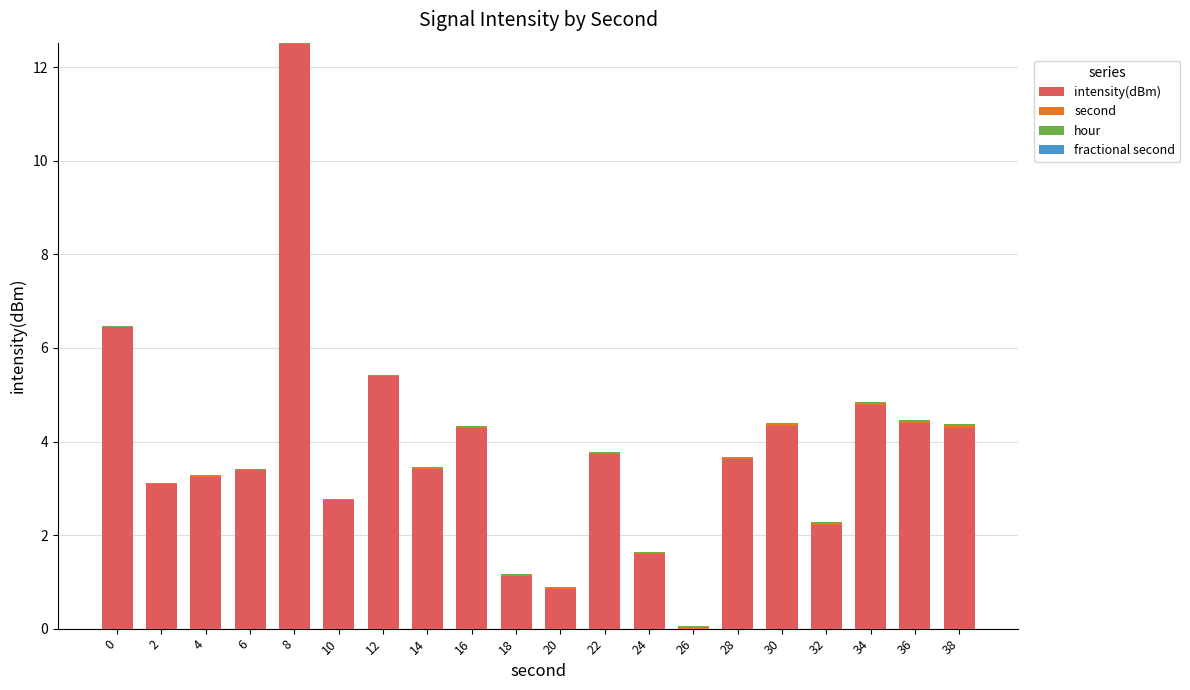

At which category is the sum across all series the highest?

8